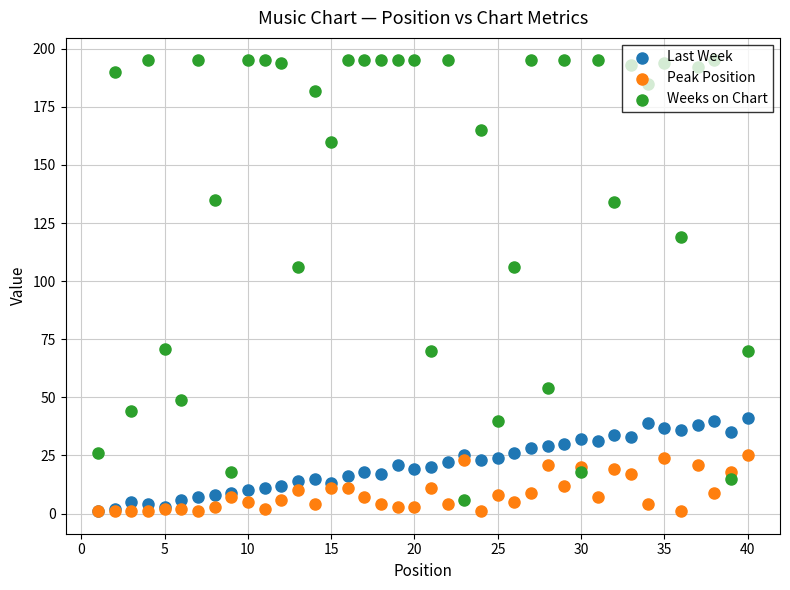

Which series reaches the maximum Y coordinate?

Weeks on Chart